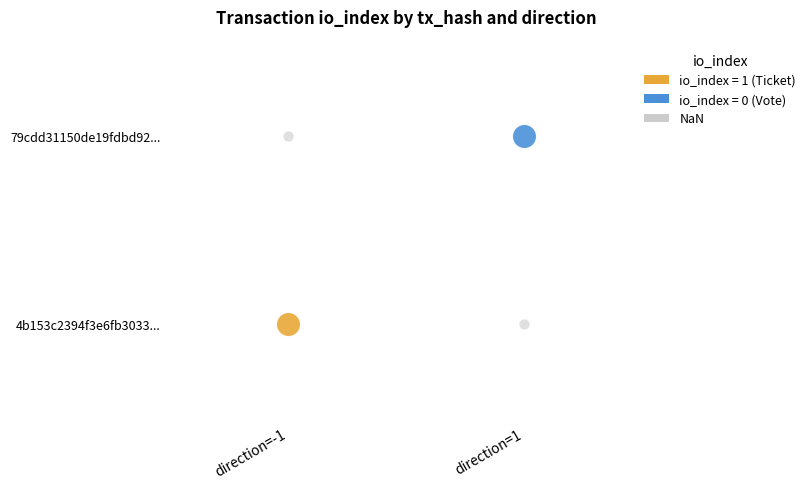

How many positive values are there?

1